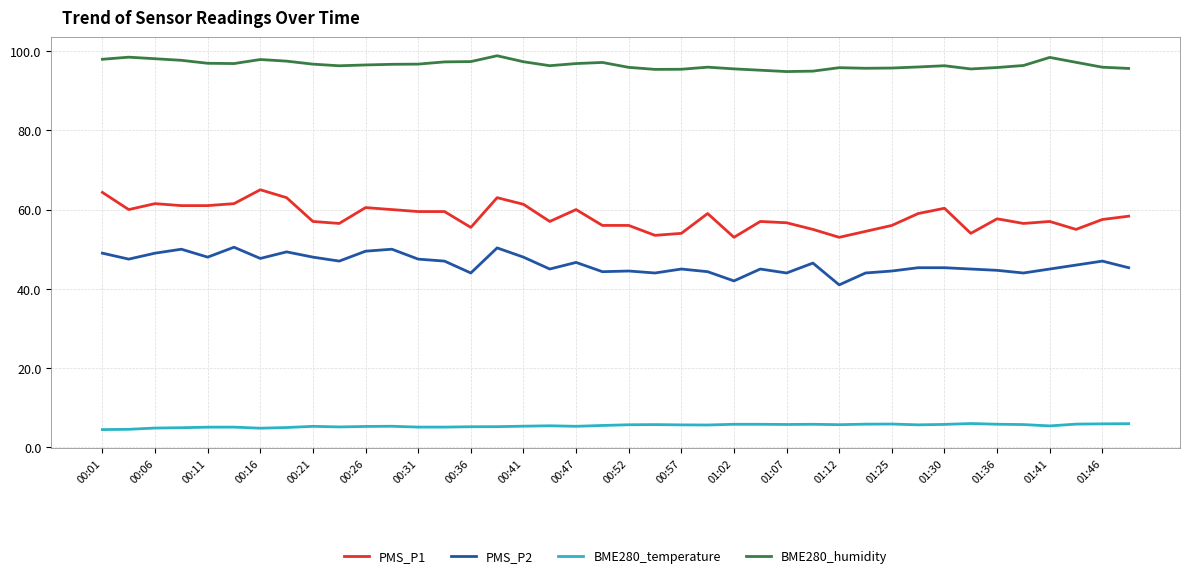

Which series has the largest range (max minus min)?

PMS_P1